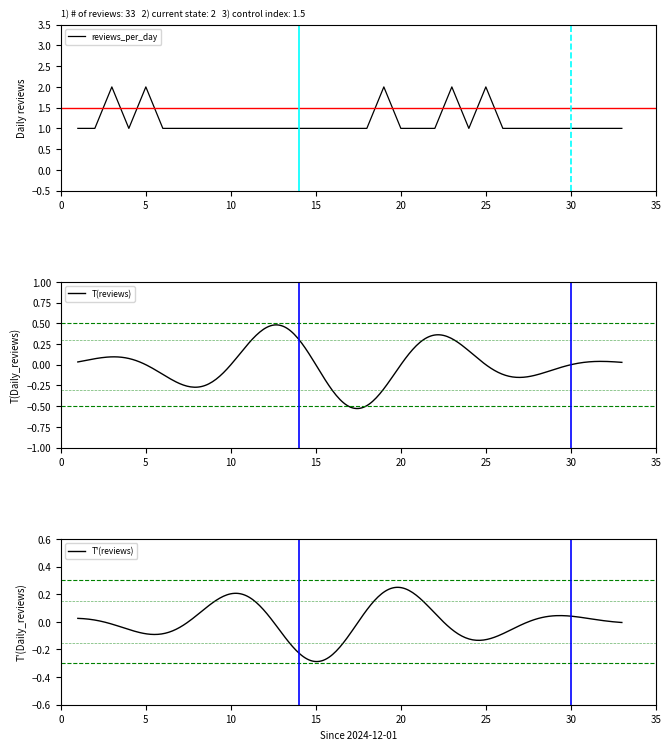

Is it true that the value at 2024-12-05 is 2?

True